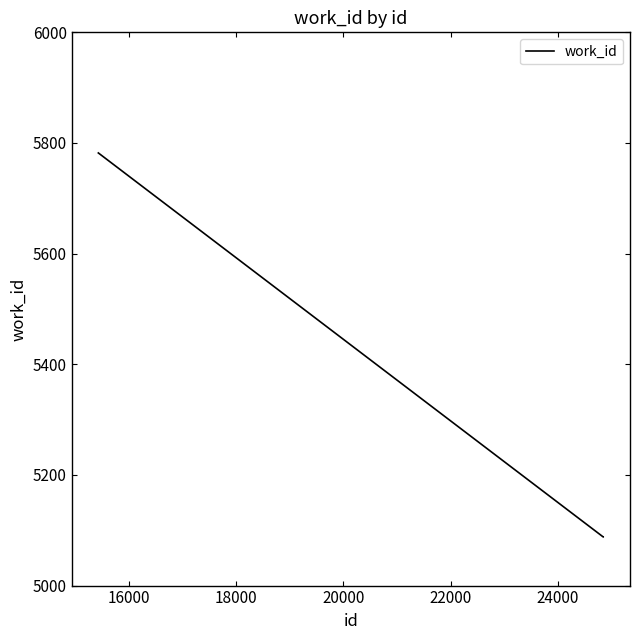

What is the greatest value displayed?

5782